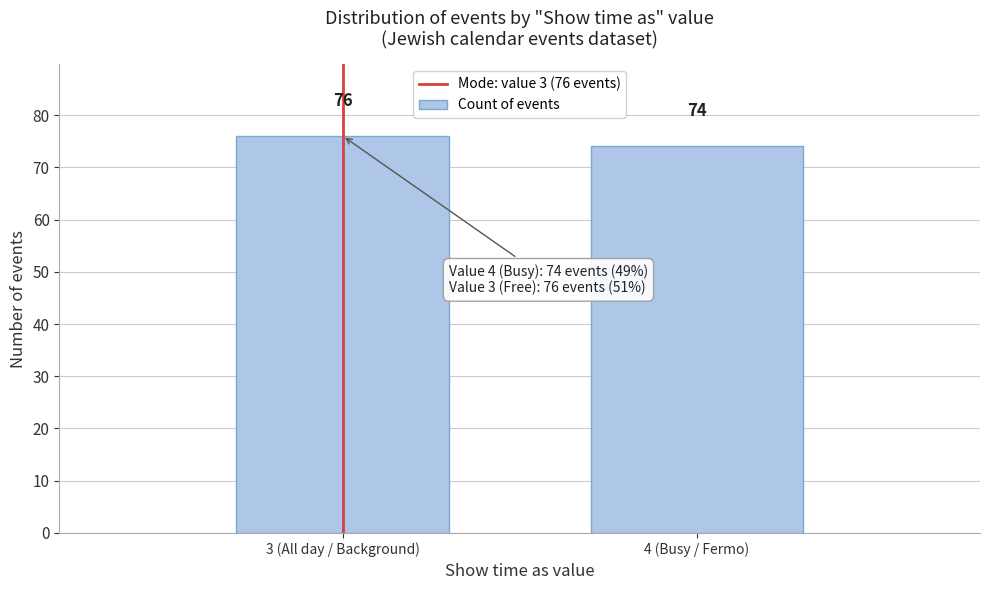

Reading right to left, list all the values displayed in this chart.

4 (Busy / Fermo)=74	3 (All day / Background)=76